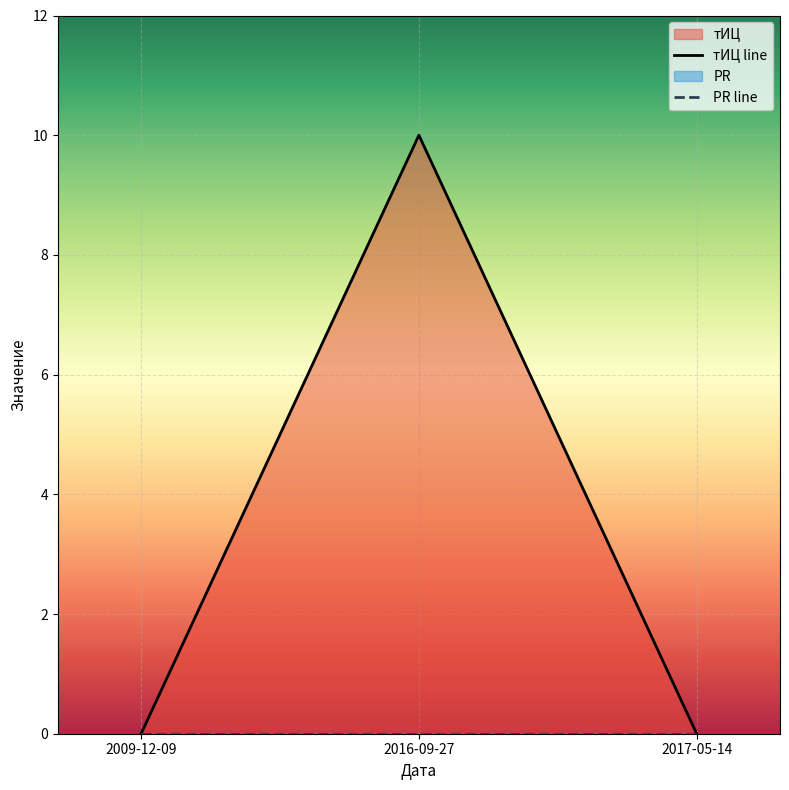

Which category has the lowest value in the PR line series?

2009-12-09